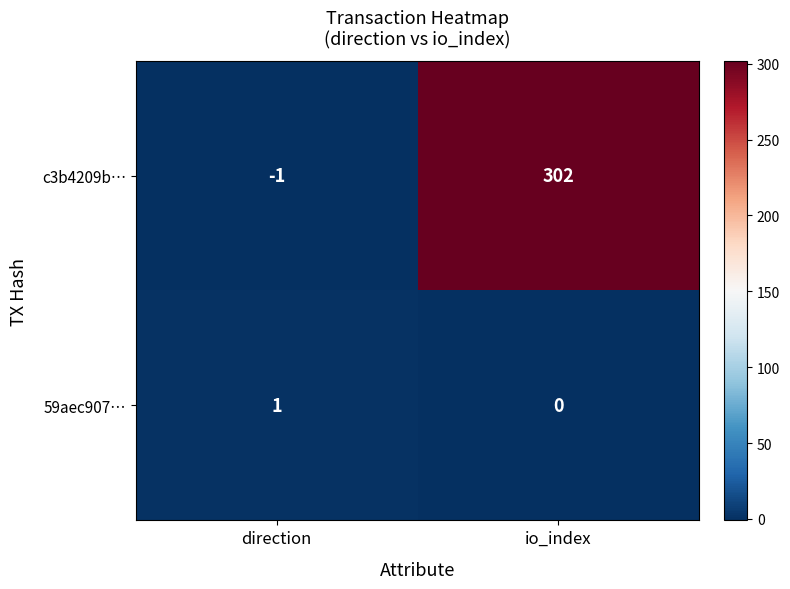

Rank the series at io_index from lowest to highest value.

59aec907…, c3b4209b…